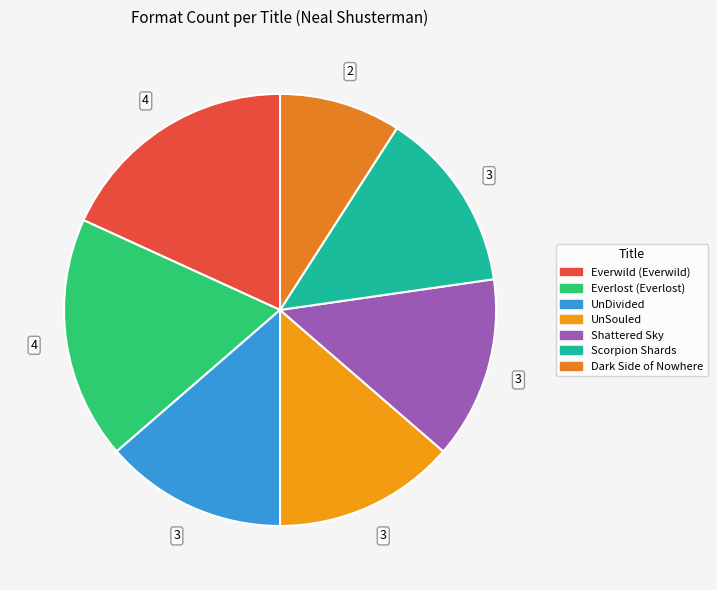

What percentage is the Scorpion Shards slice, to the nearest percent?

14%